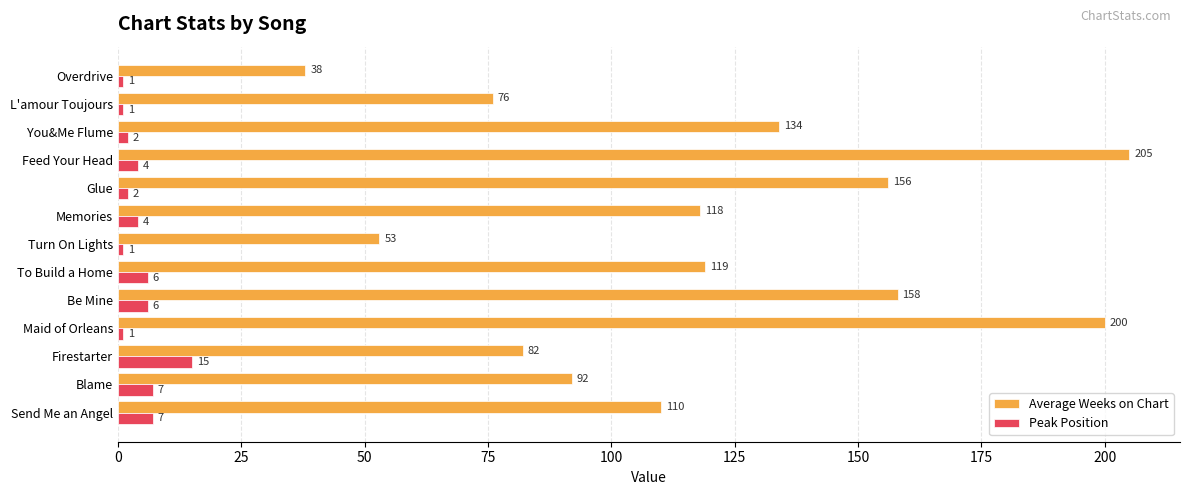

What is the minimum value shown in the chart?

1